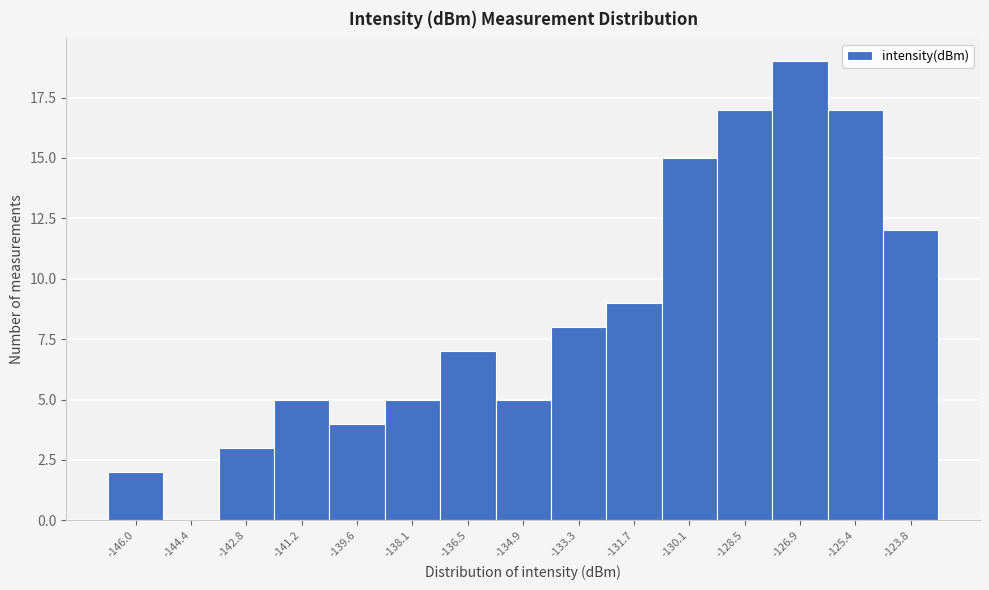

Which range on the x-axis has the tallest bar?

-127.8 to -126.2